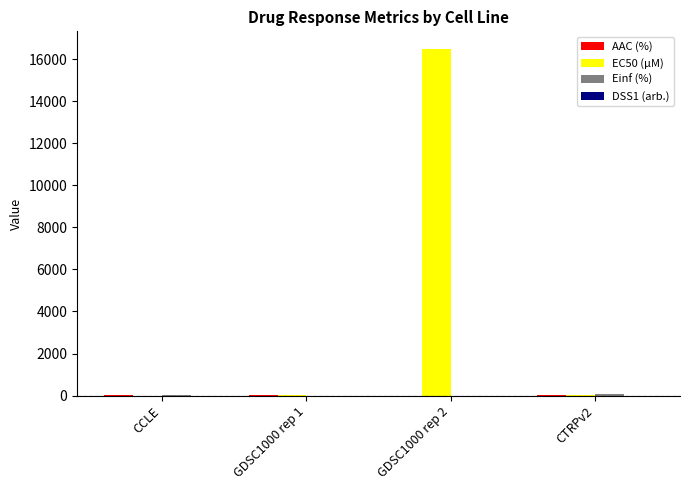

What is the spread (max minus min) of values at CTRPv2?

70.9